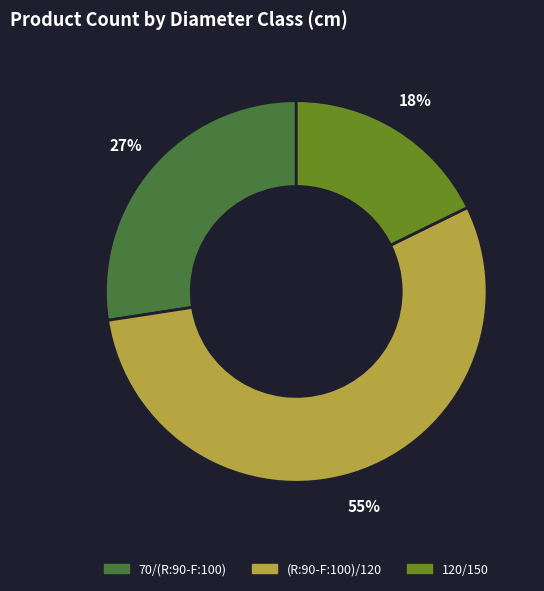

What is the ratio of the value at 70/(R:90-F:100) to the value at 120/150?

1.5